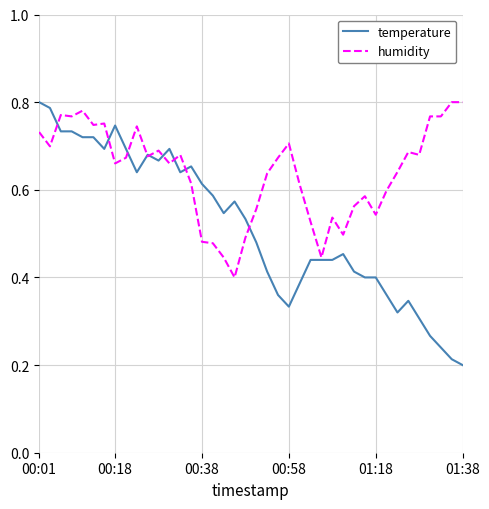

List the series in order of their overall mean, lowest first.

temperature, humidity